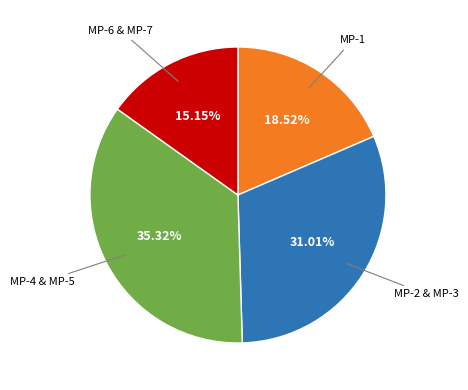

Is there a majority slice in this chart?

No